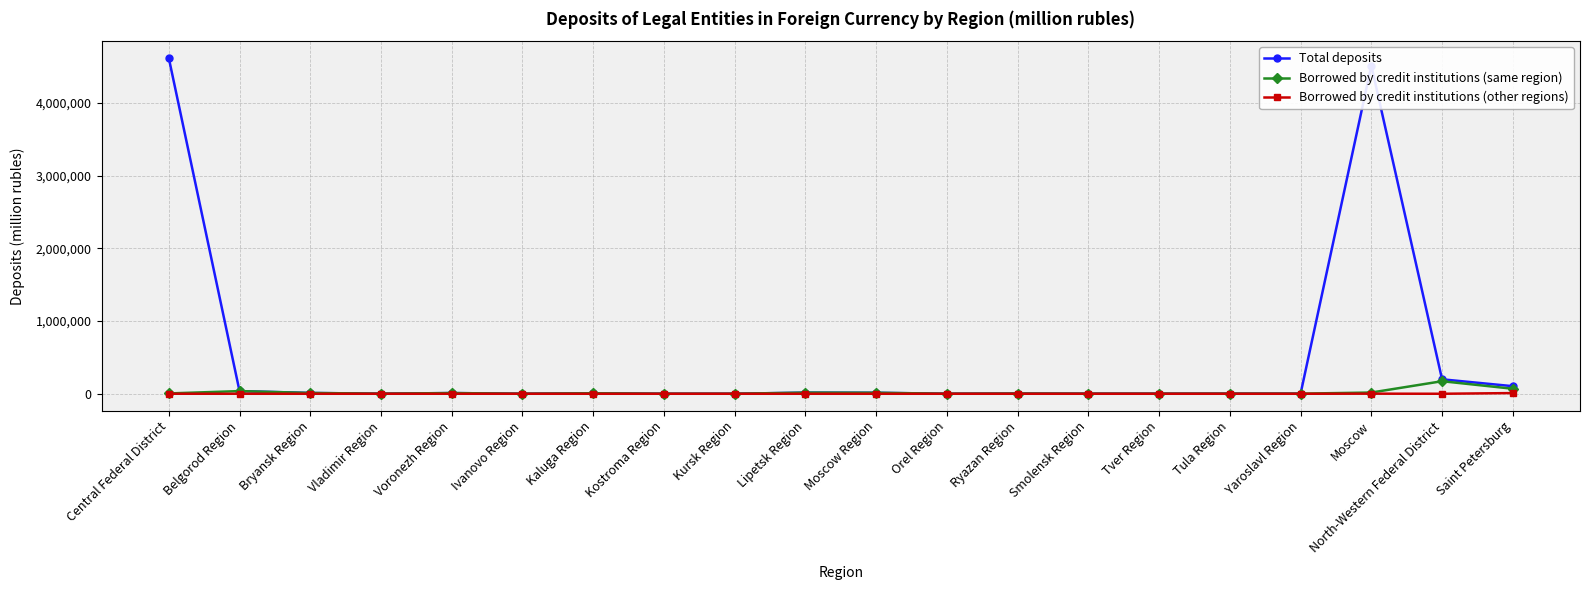

Is the value of Borrowed by credit institutions (other regions) at Tula Region greater than the value of Borrowed by credit institutions (same region) at North-Western Federal District?

No